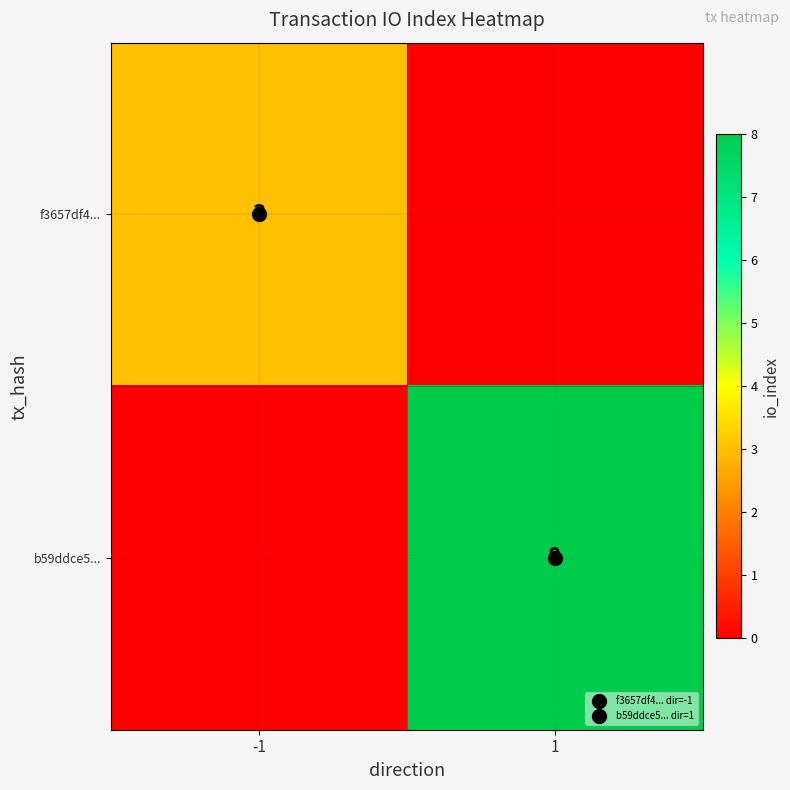

What is the spread (max minus min) of values at -1?

3